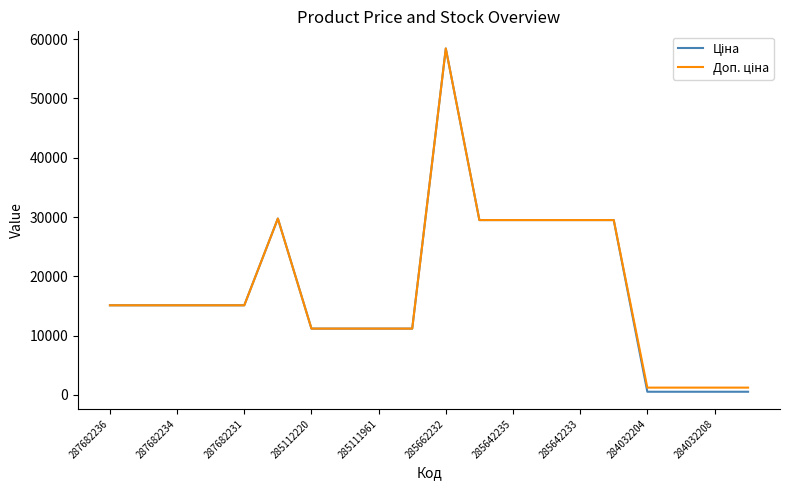

True or false: Доп. ціна and Ціна cross at least once.

False